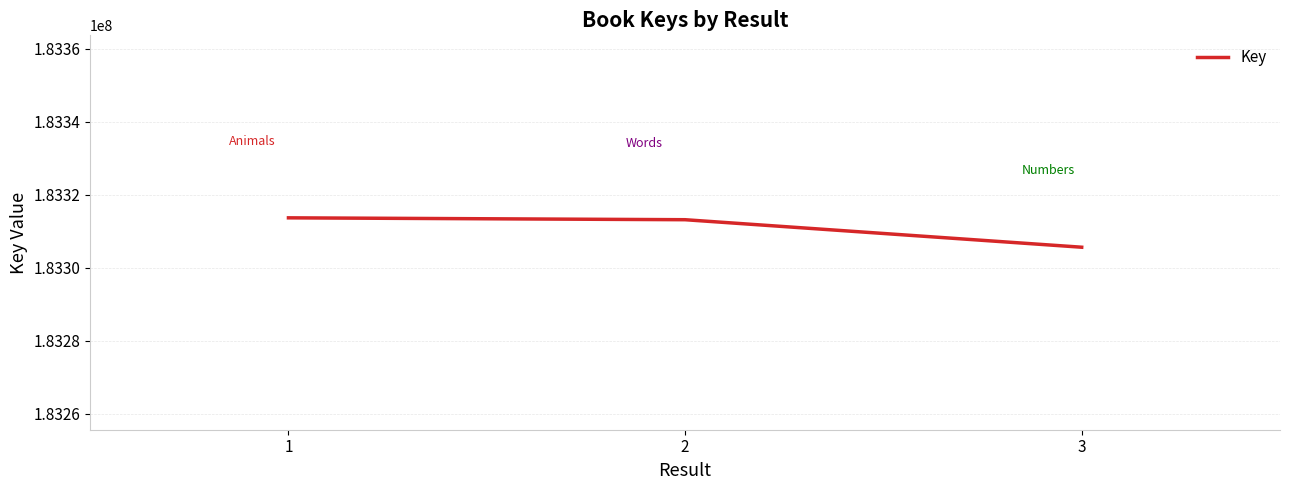

What is the average value?

183310760